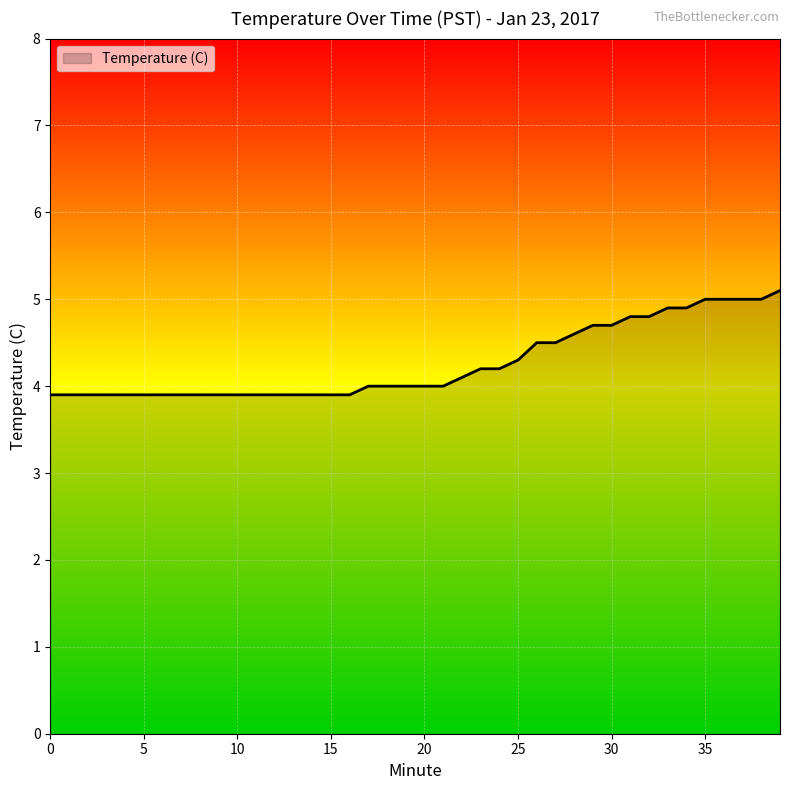

What is the difference between the maximum and minimum values?

1.2